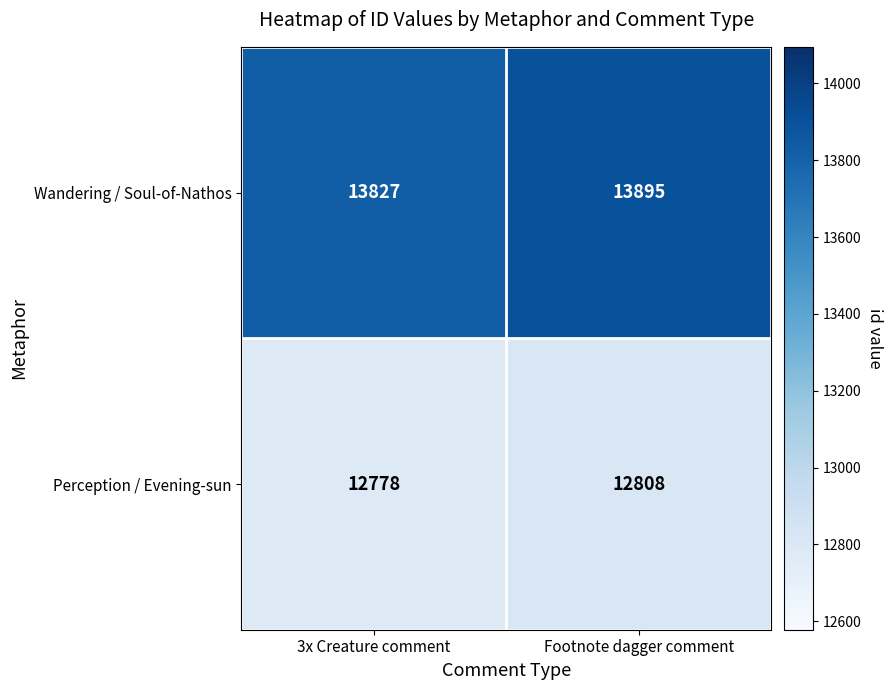

How many data points does each series have?

2